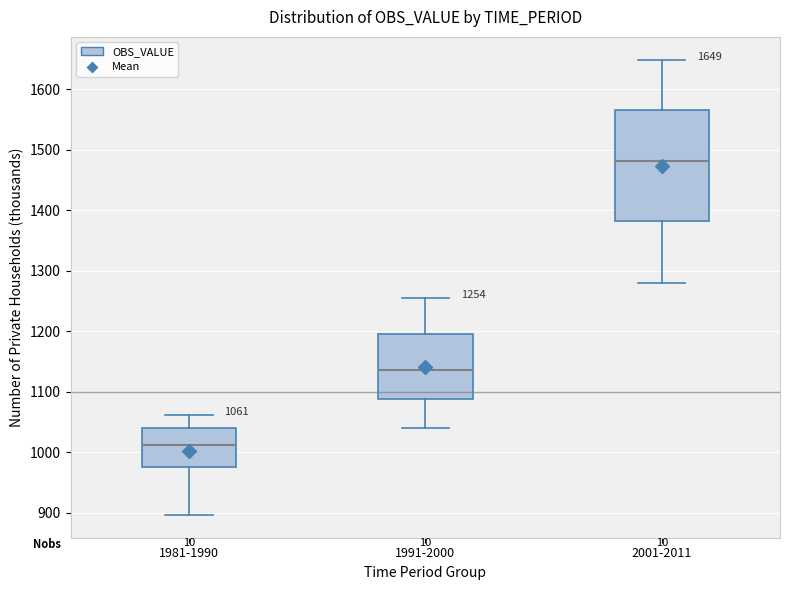

Which box is the tallest, from its lower edge to its upper edge?

2001-2011